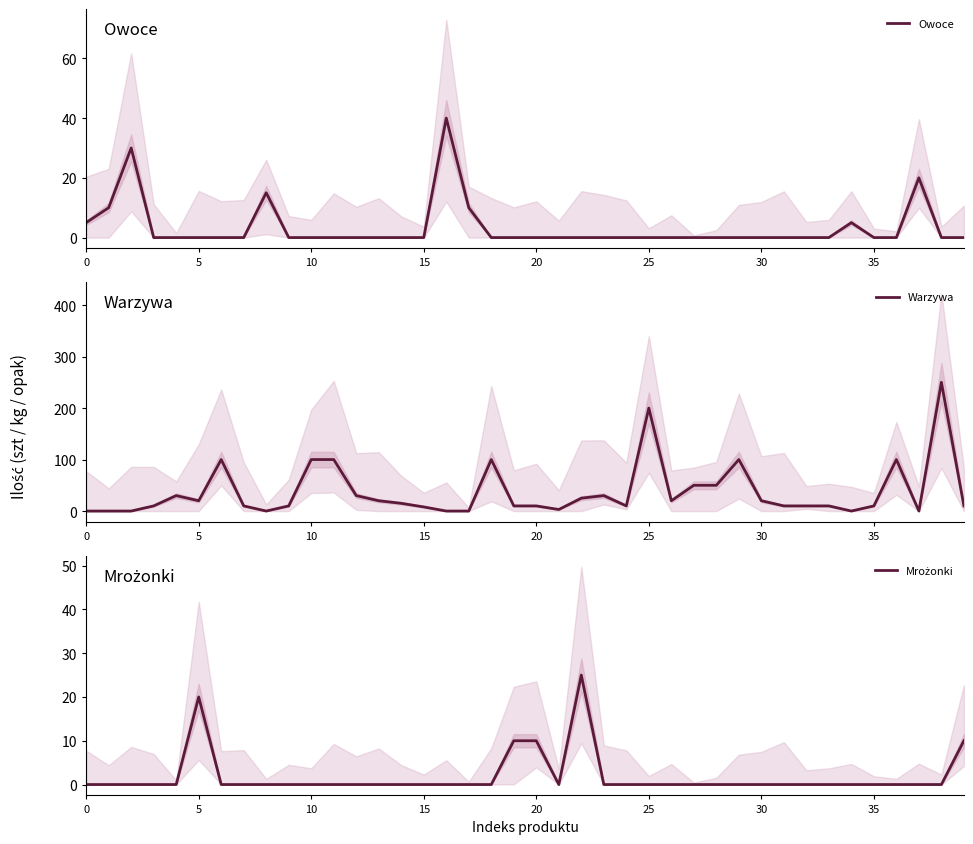

At how many categories does at least one series exceed 30?

11